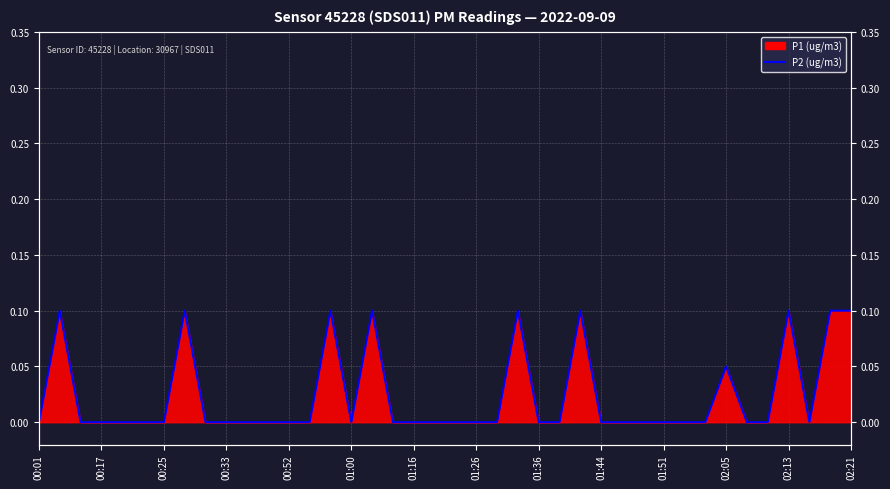

How many categories are shown in the chart?

40